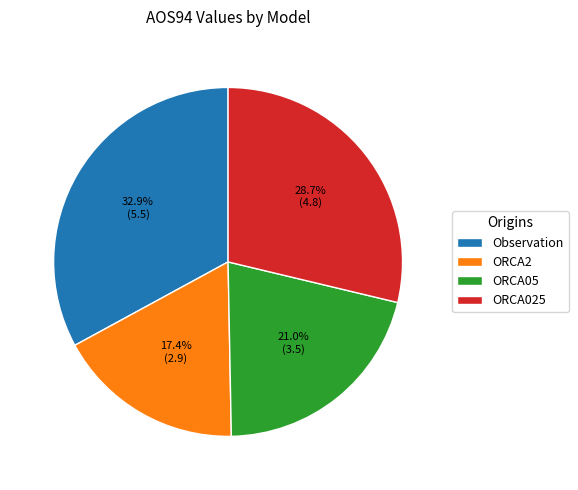

Count the number of slices in the pie.

4